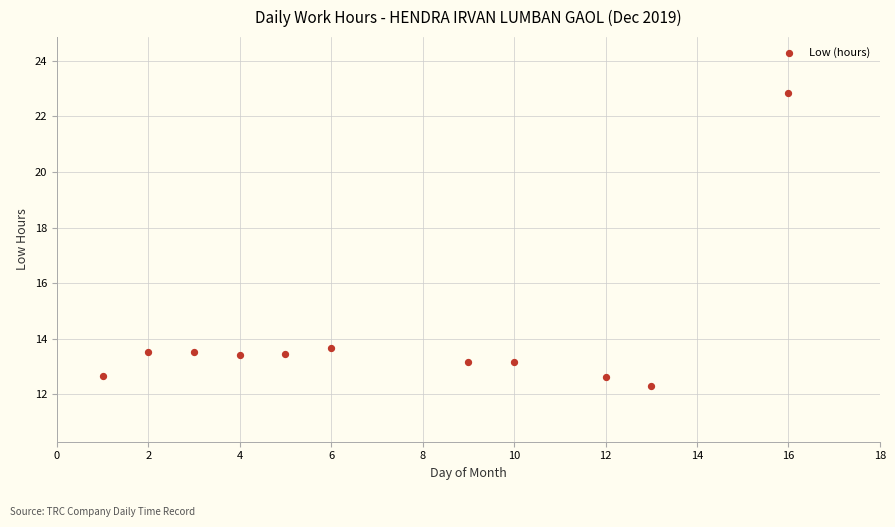

What Y value in the scatter plot is closest to 17?

13.7